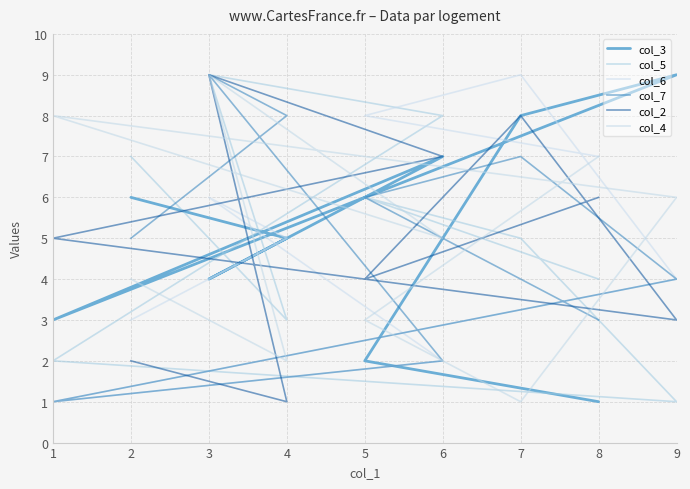

Is this an area chart (filled region under the line)?

No